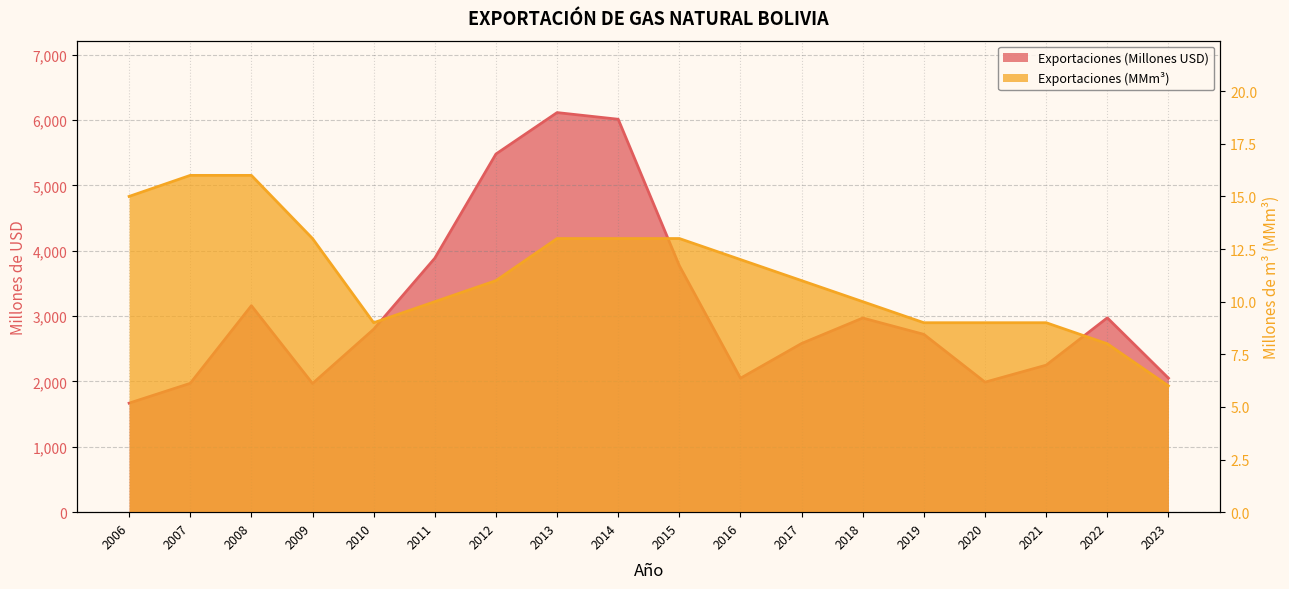

Between 2009 and 2022, which series saw the biggest shift?

Exportaciones (Millones USD)